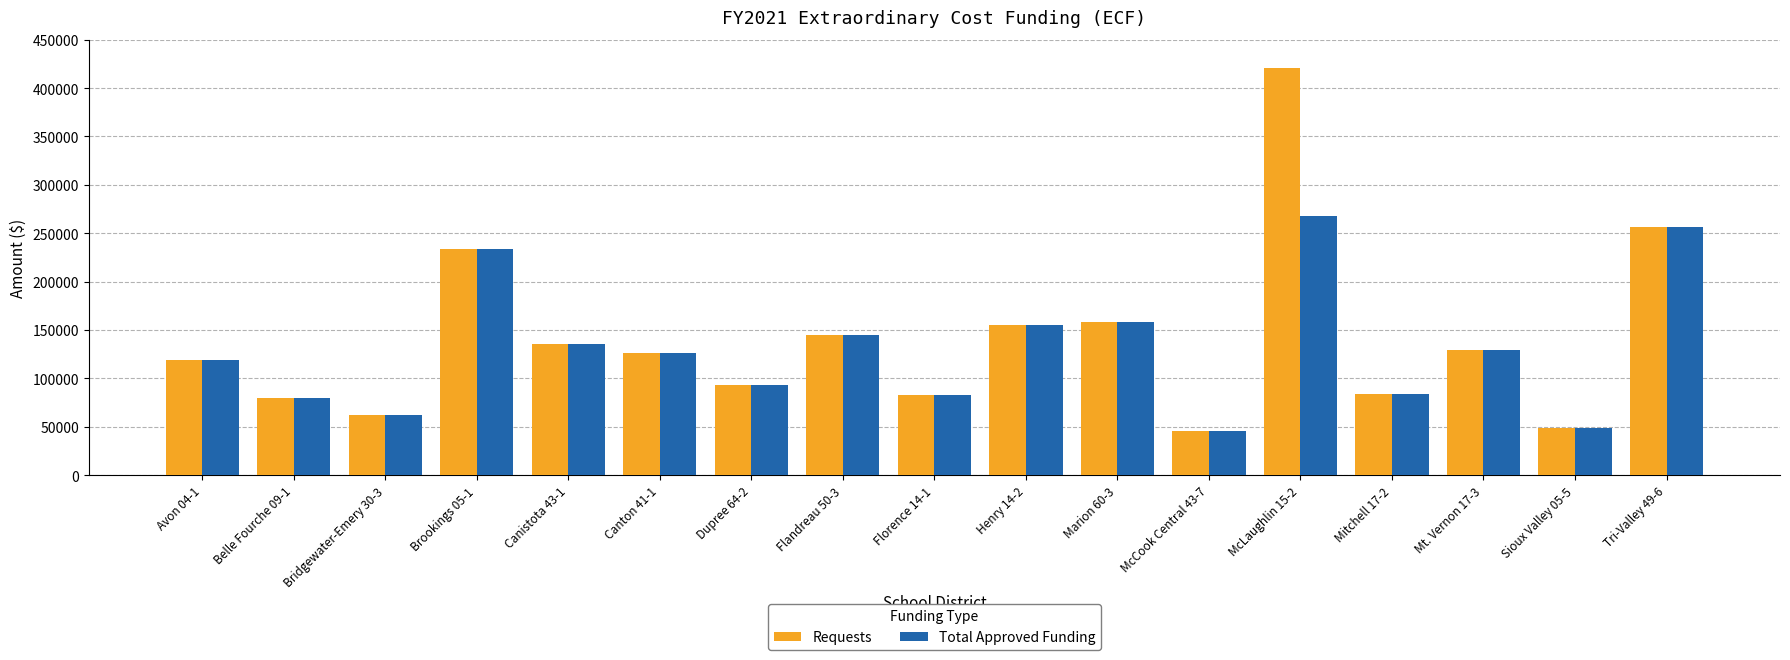

At which label does Total Approved Funding reach its peak?

McLaughlin 15-2